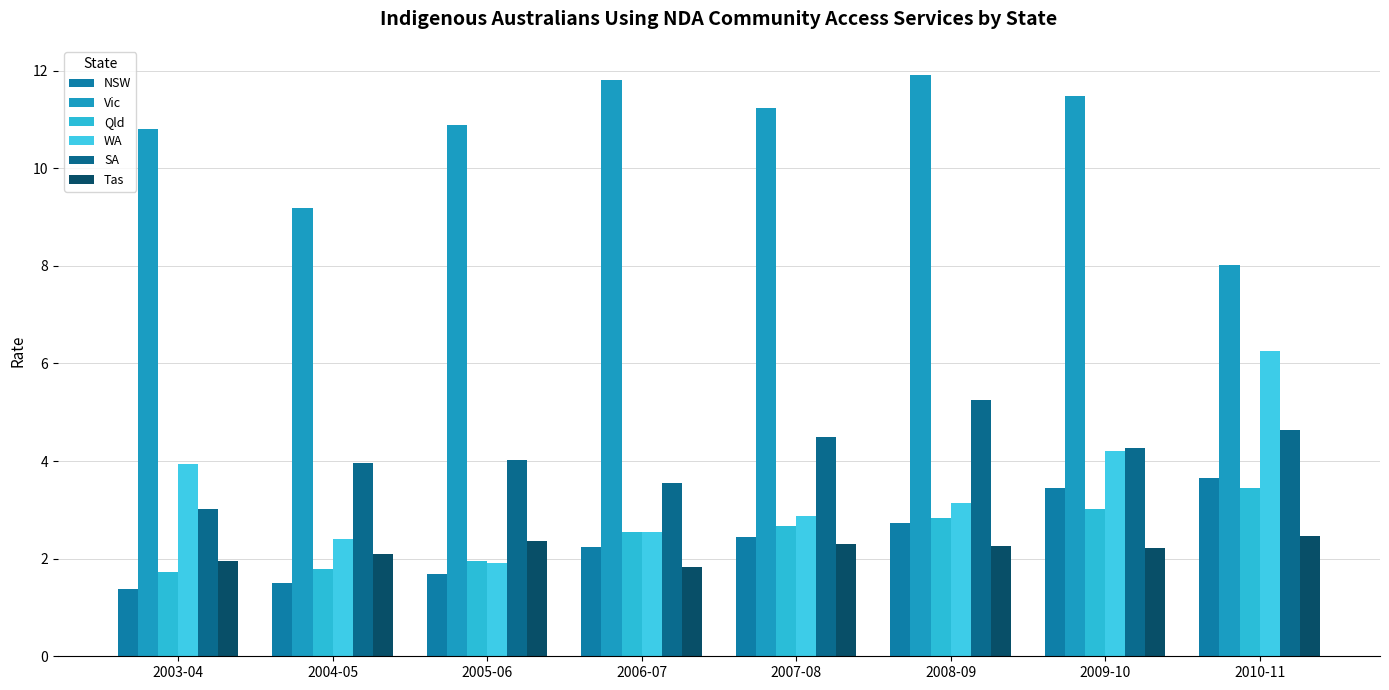

How many data points in NSW are less than 2?

3